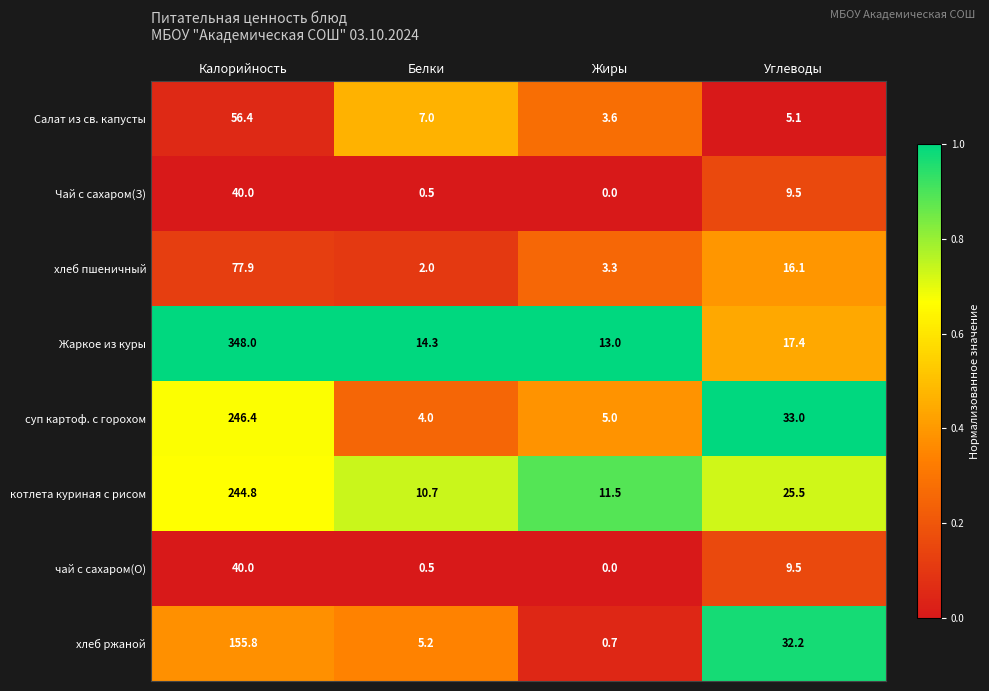

What is the total value across all series at Калорийность?

1209.3